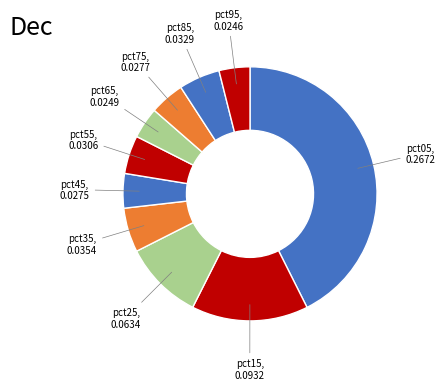

Which slice is the smallest?

pct95